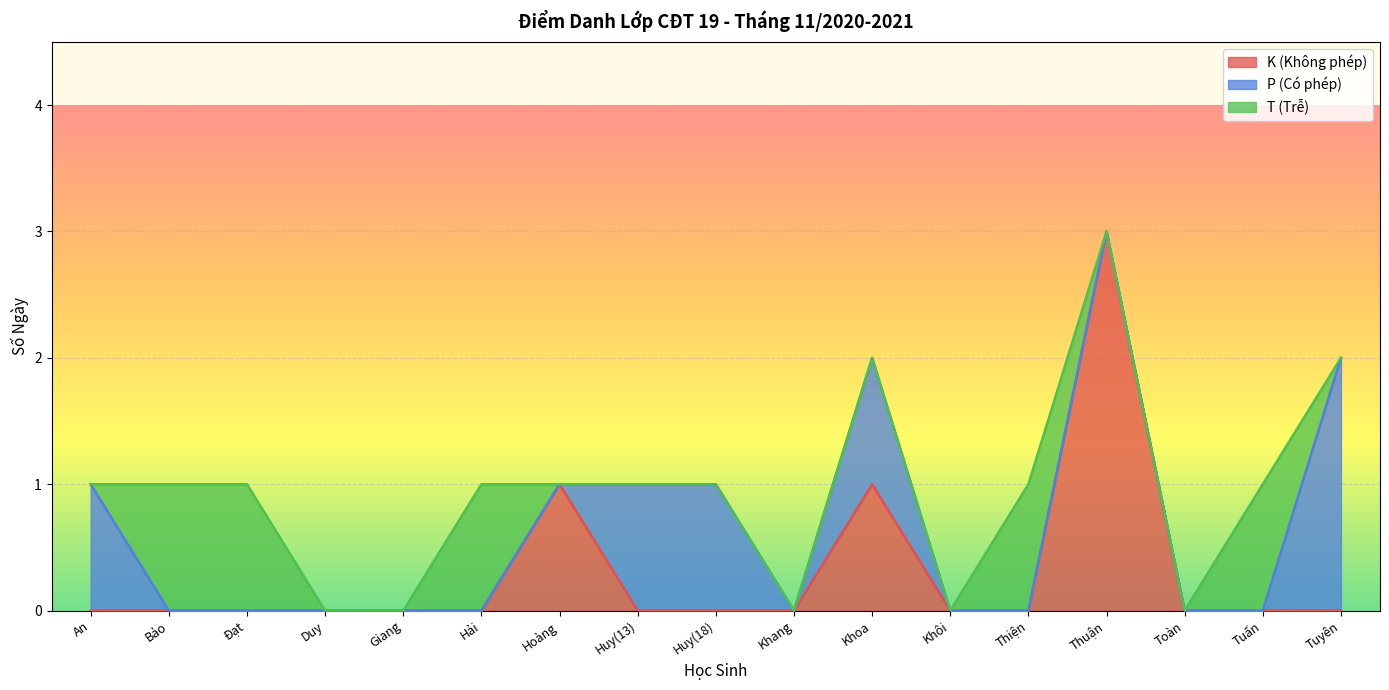

Does the chart display data point markers on the line(s)?

No